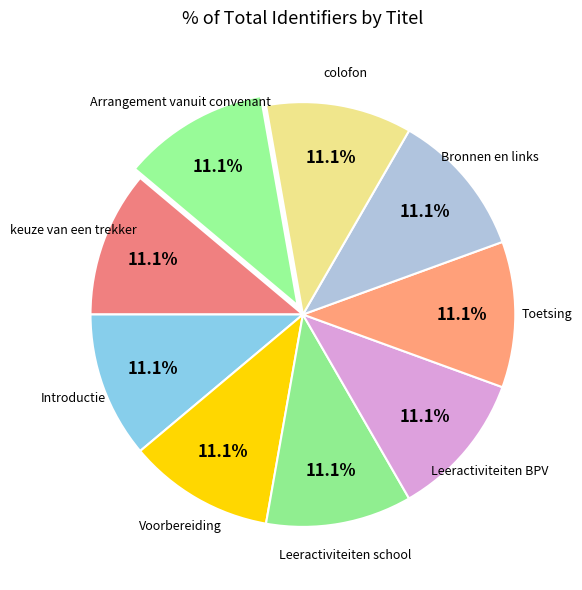

Approximately how many times larger is the value at Bronnen en links compared to Toetsing?

1.0